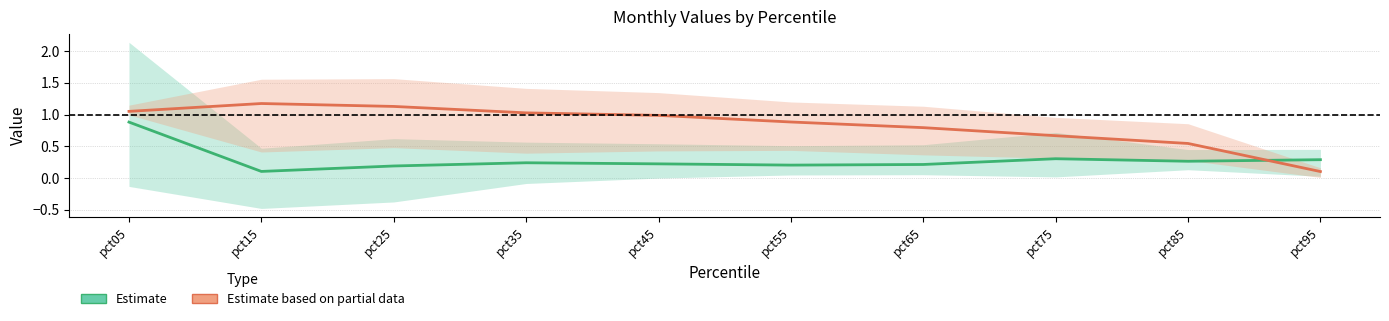

What is the value of the Estimate based on partial data point at the 5th from the left?

1.0